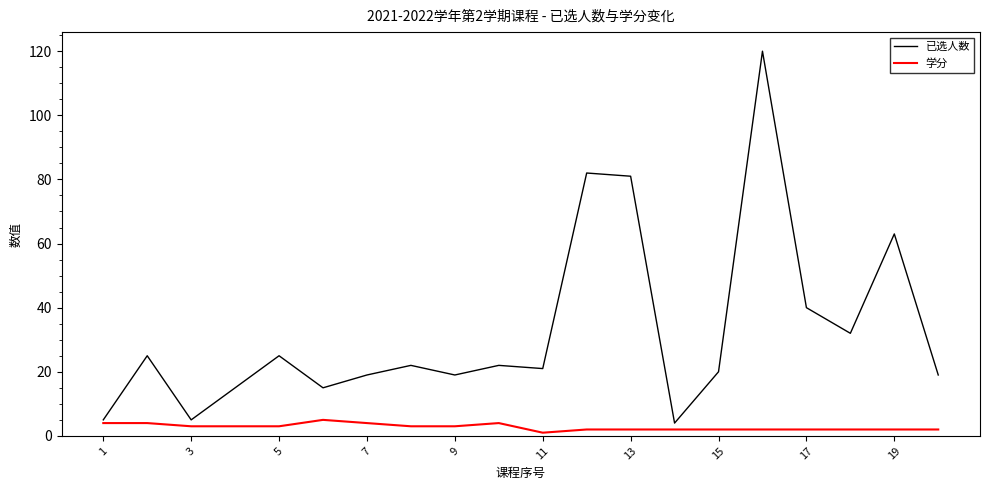

Is this an area chart (filled region under the line)?

No